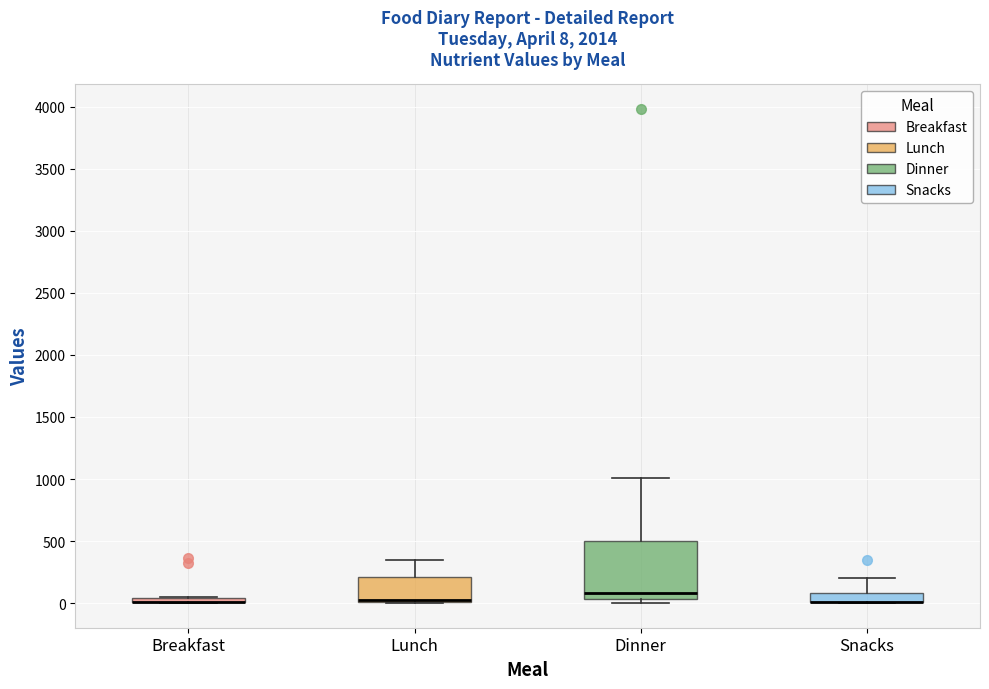

Which box is the tallest, from its lower edge to its upper edge?

Dinner